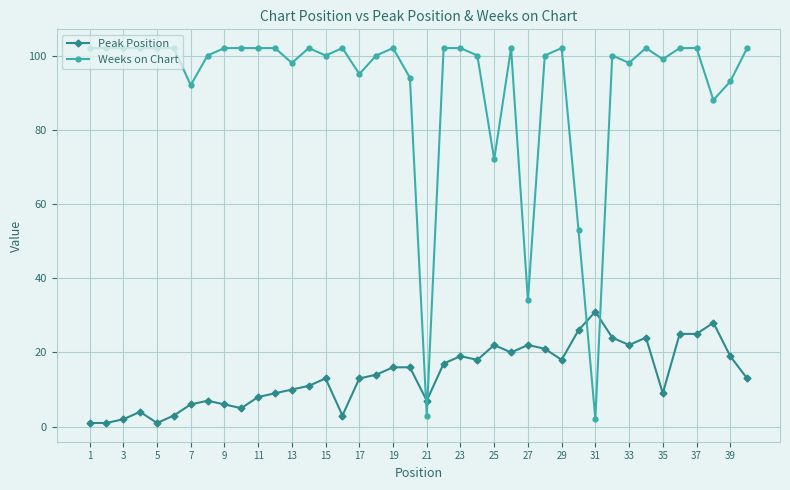

Which series has the widest spread of values?

Weeks on Chart